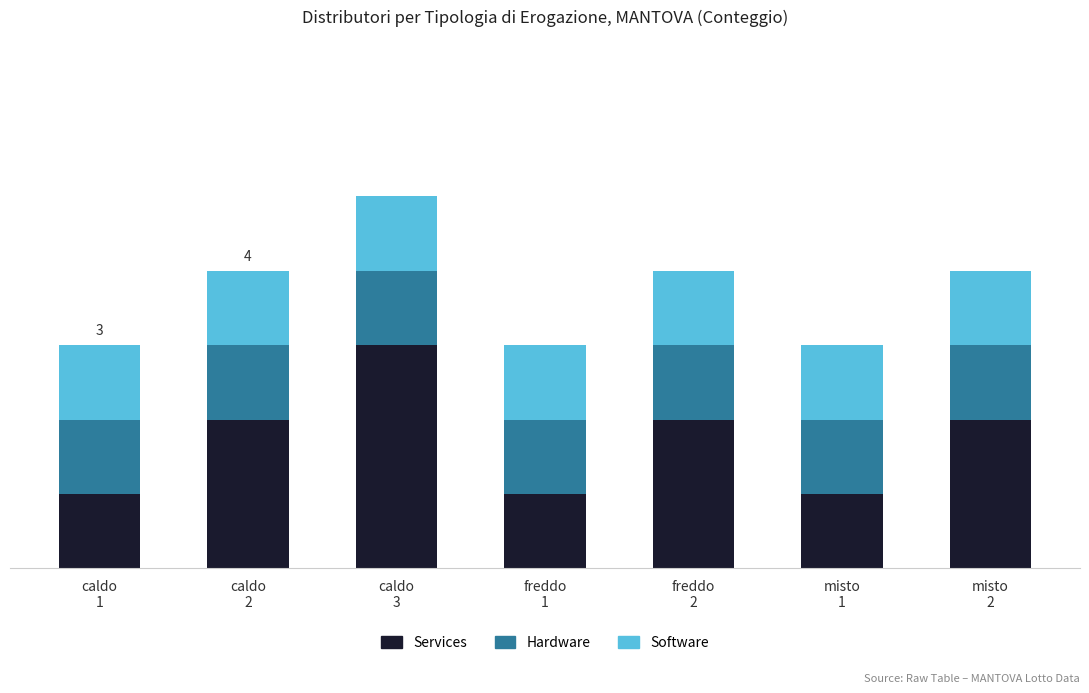

Does the chart contain stacked bars?

Yes